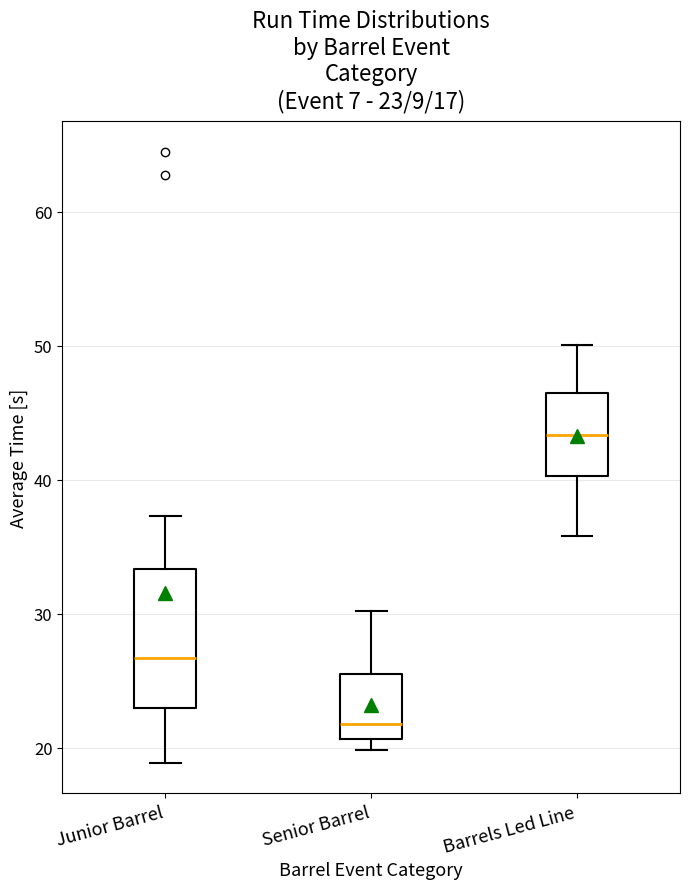

Which box has the lowest median line?

Senior Barrel